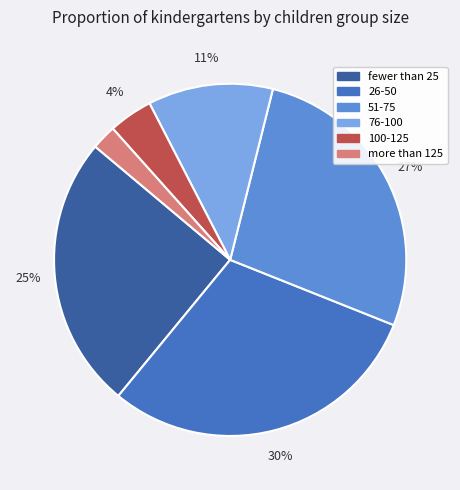

Count the number of slices in the pie.

6